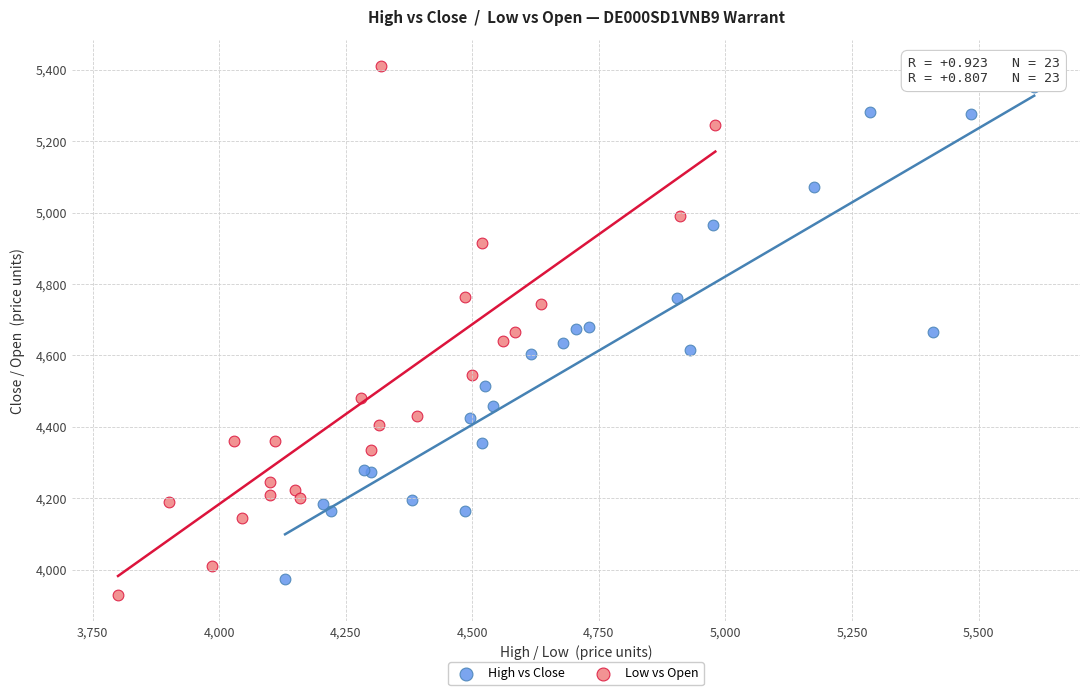

Which series has the largest Y range (max minus min)?

Low vs Open